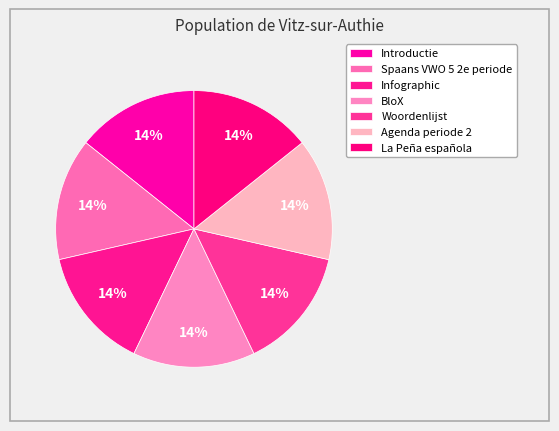

Combined, what portion of the pie is La Peña española and Woordenlijst?

28.6%